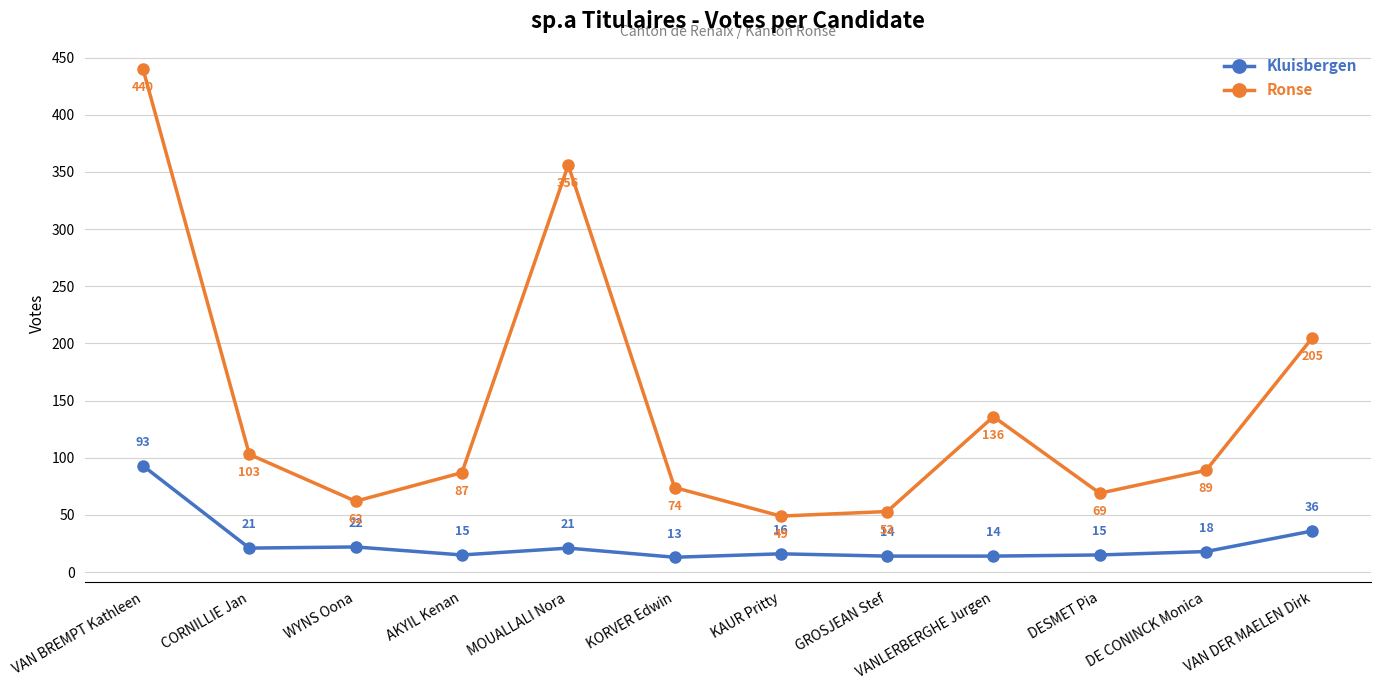

True or false: Kluisbergen and Ronse intersect in this chart.

False